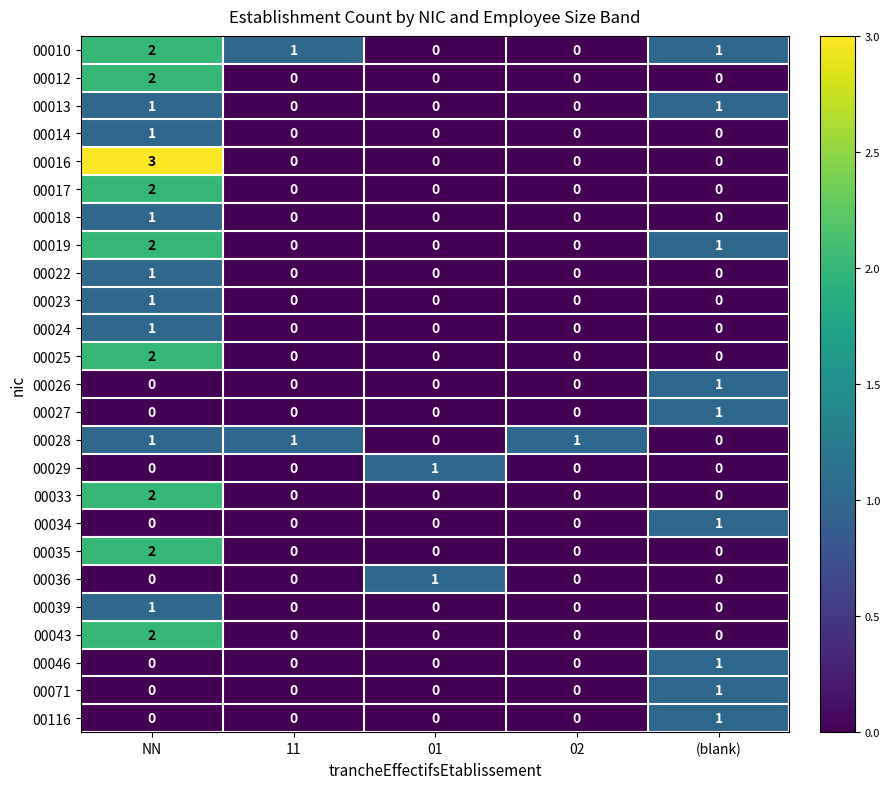

True or false: 00012 has a value of 2 at NN.

True